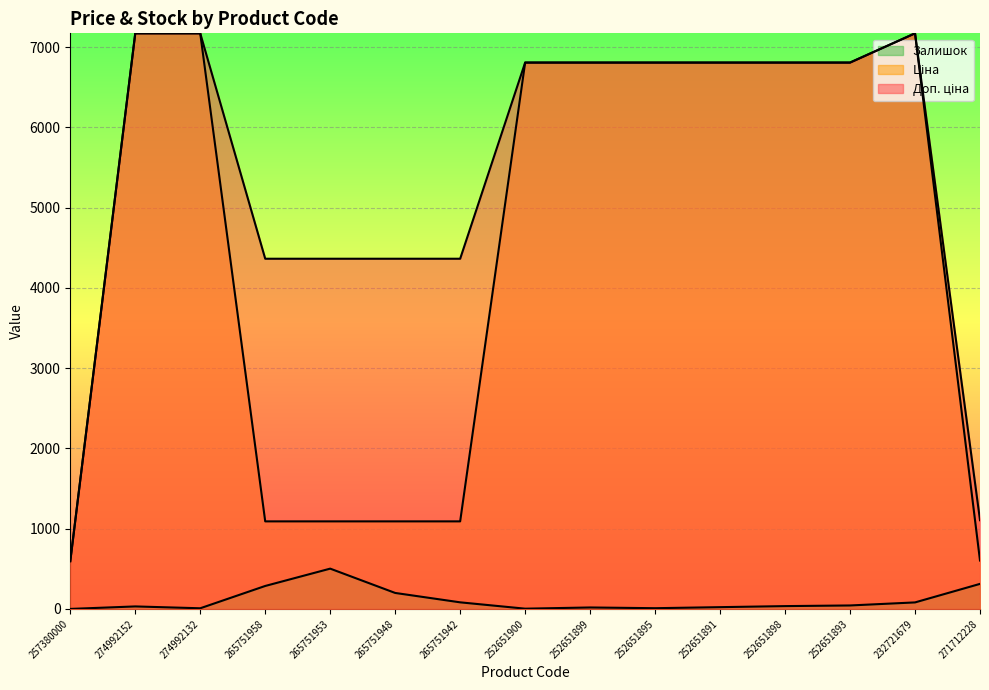

What is the sum of all Ціна values?

67937.9